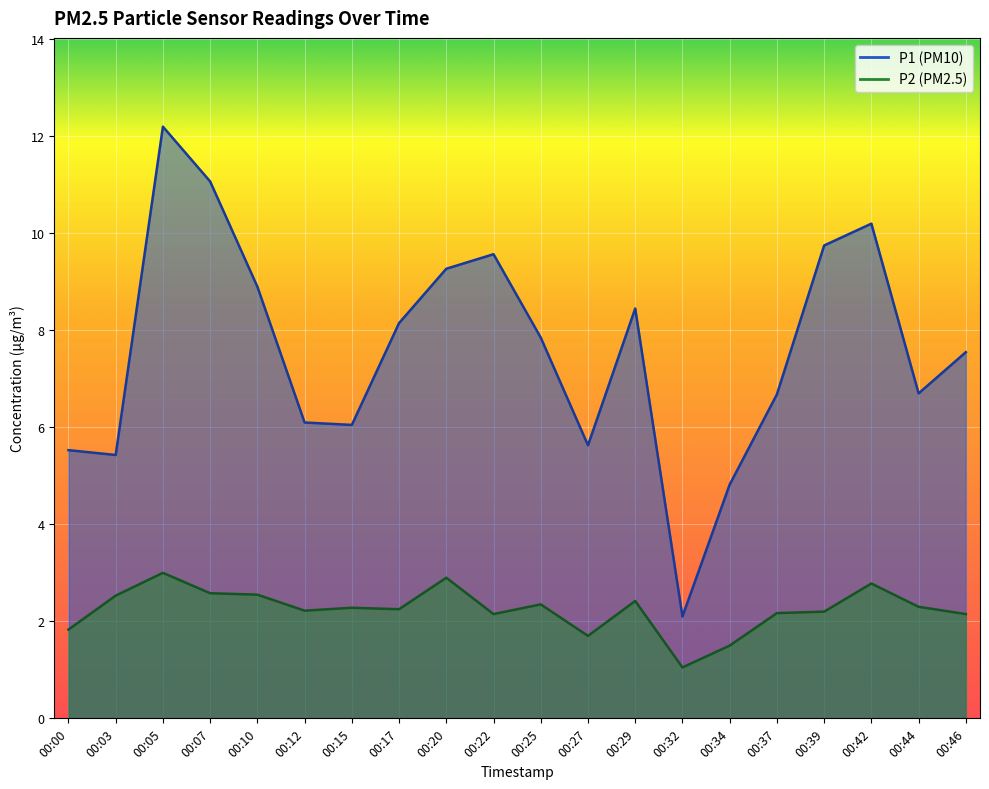

At which category is the sum across all series the highest?

00:05